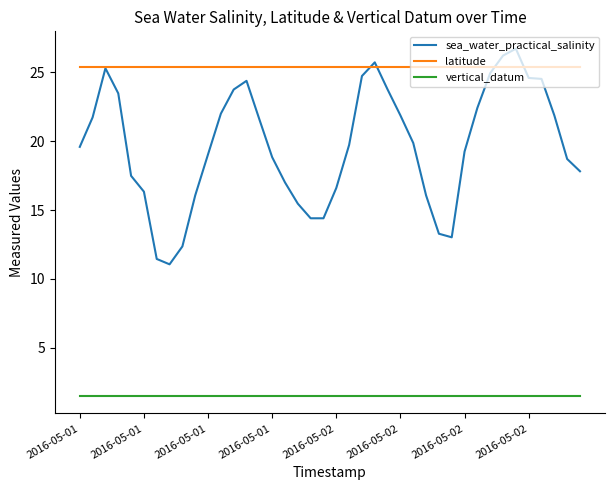

What is the smallest value displayed?

1.5